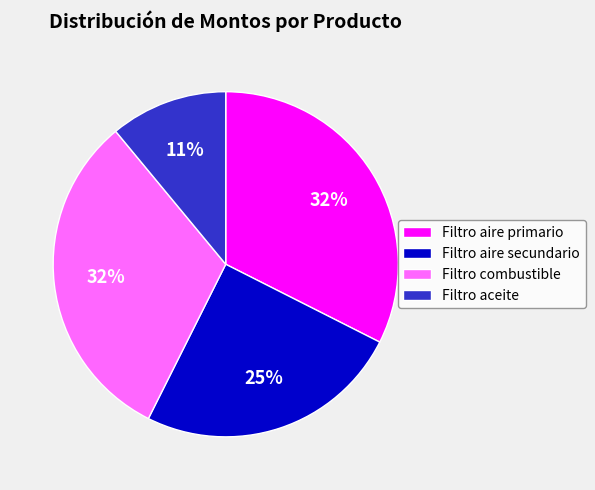

Does Filtro combustible account for over 50% of the chart?

No